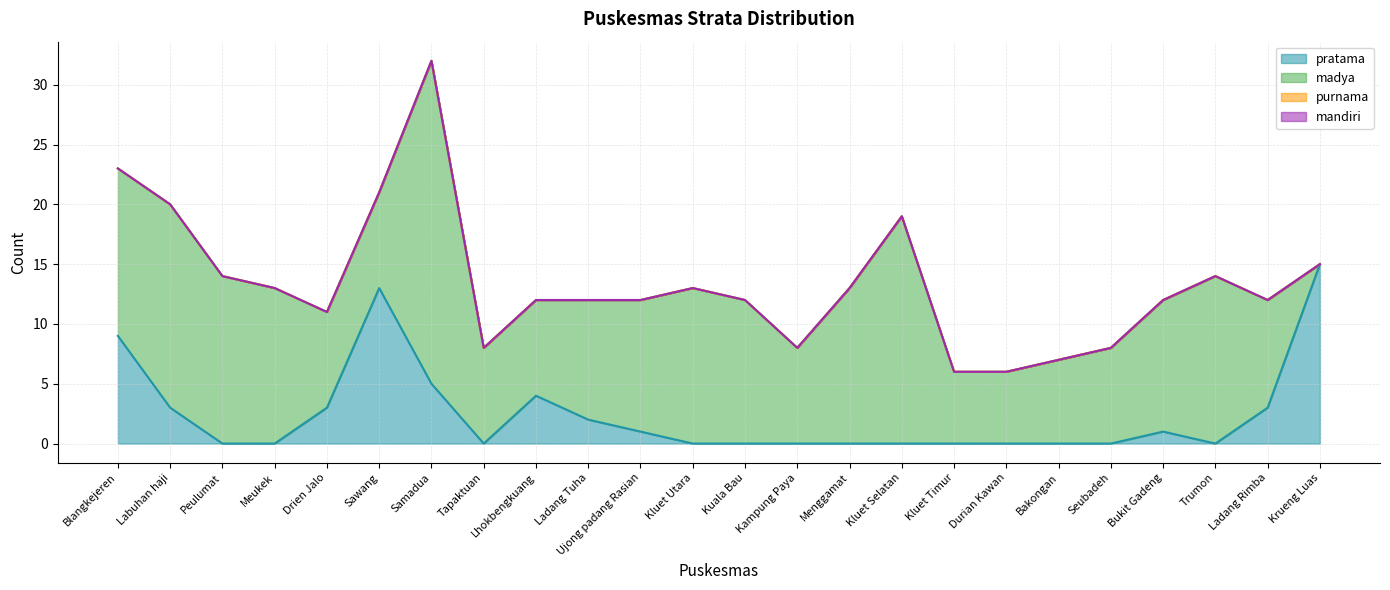

How many distinct data groups are displayed?

4